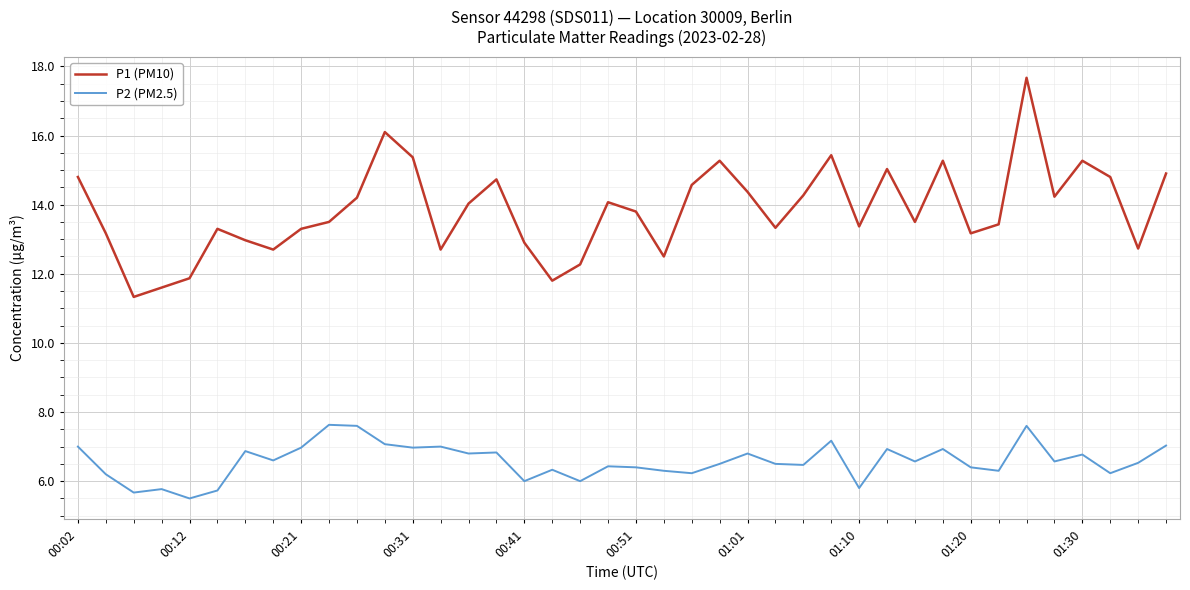

What is the difference between the maximum and minimum values in the P1 (PM10) series?

6.3